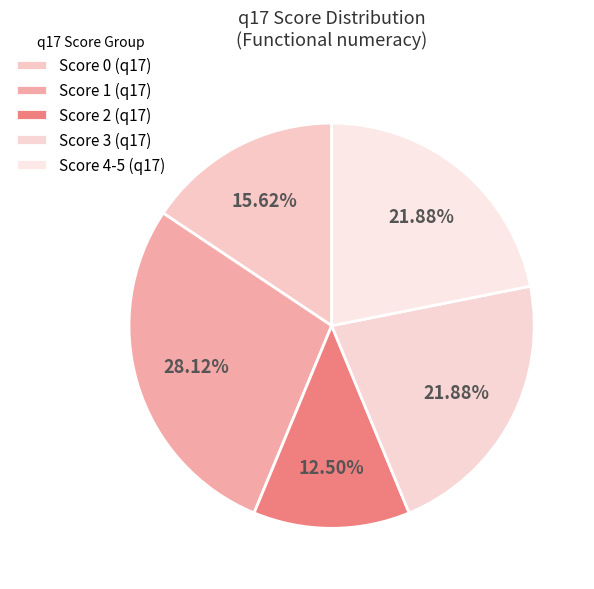

Is there any slice that represents more than half of the pie?

No